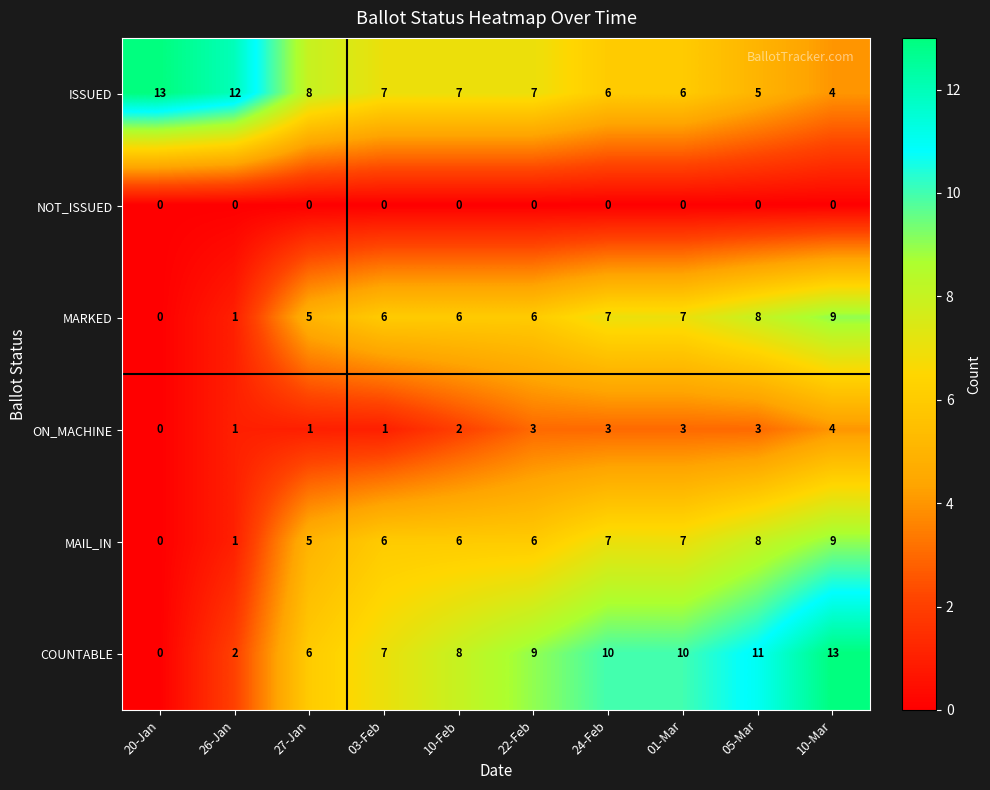

What is the difference between the maximum and minimum values in the ON_MACHINE series?

4